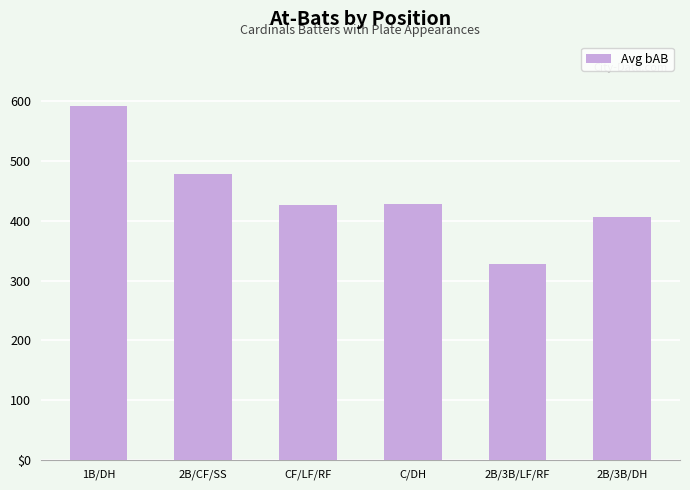

Reading right to left, what are all the values shown in this chart?

2B/3B/DH=406	2B/3B/LF/RF=327	C/DH=428	CF/LF/RF=426	2B/CF/SS=479	1B/DH=593